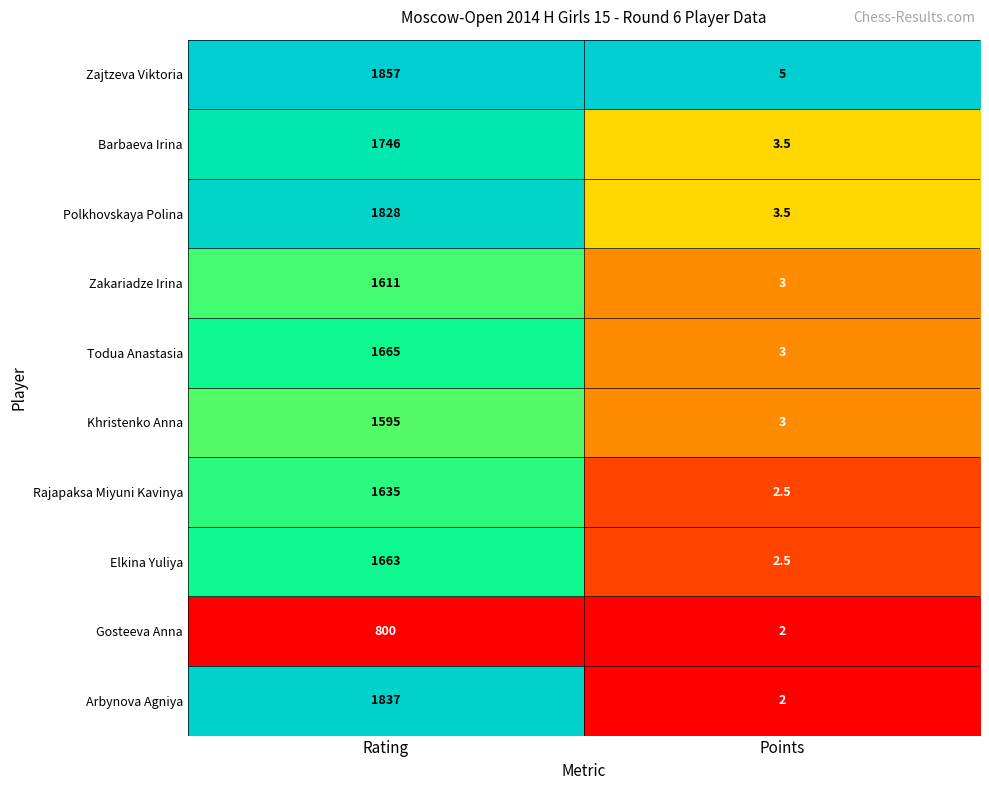

Which category has the highest value across all series?

Rating